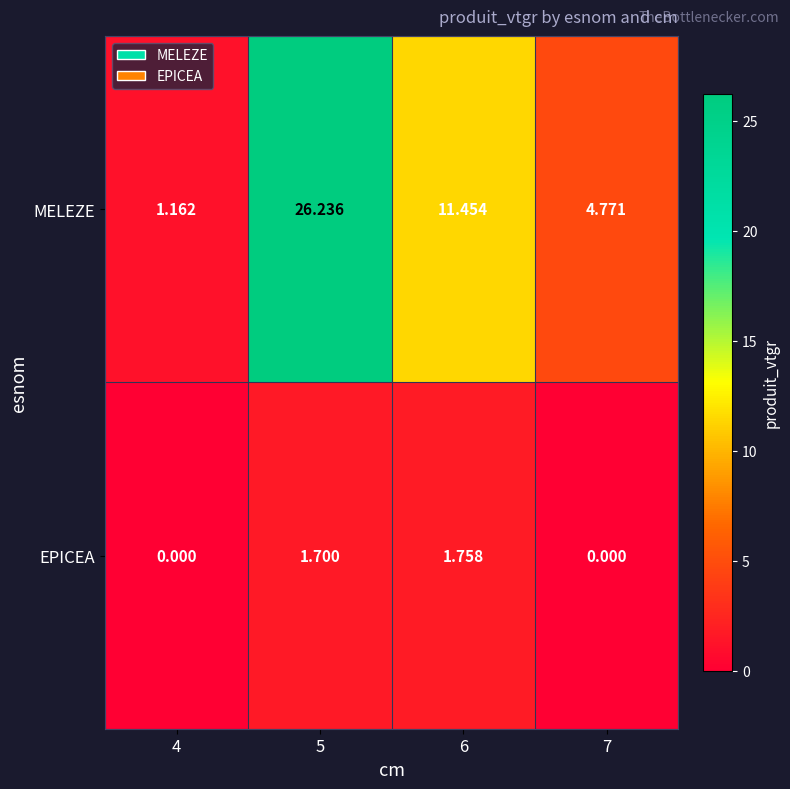

Which series has the widest spread of values?

MELEZE